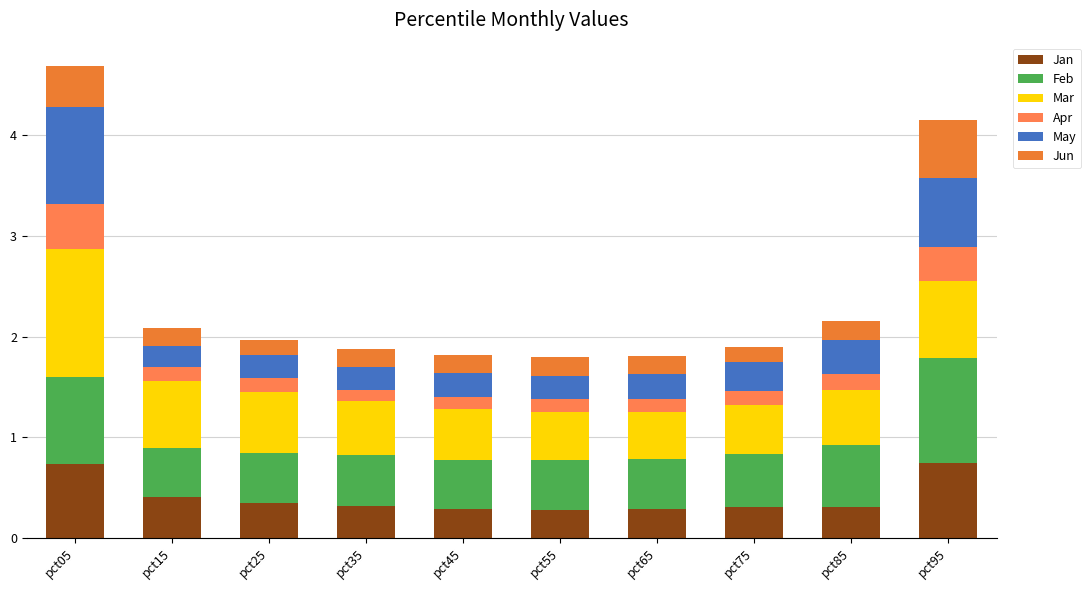

What is the difference between the Mar values at pct75 and pct95?

0.3